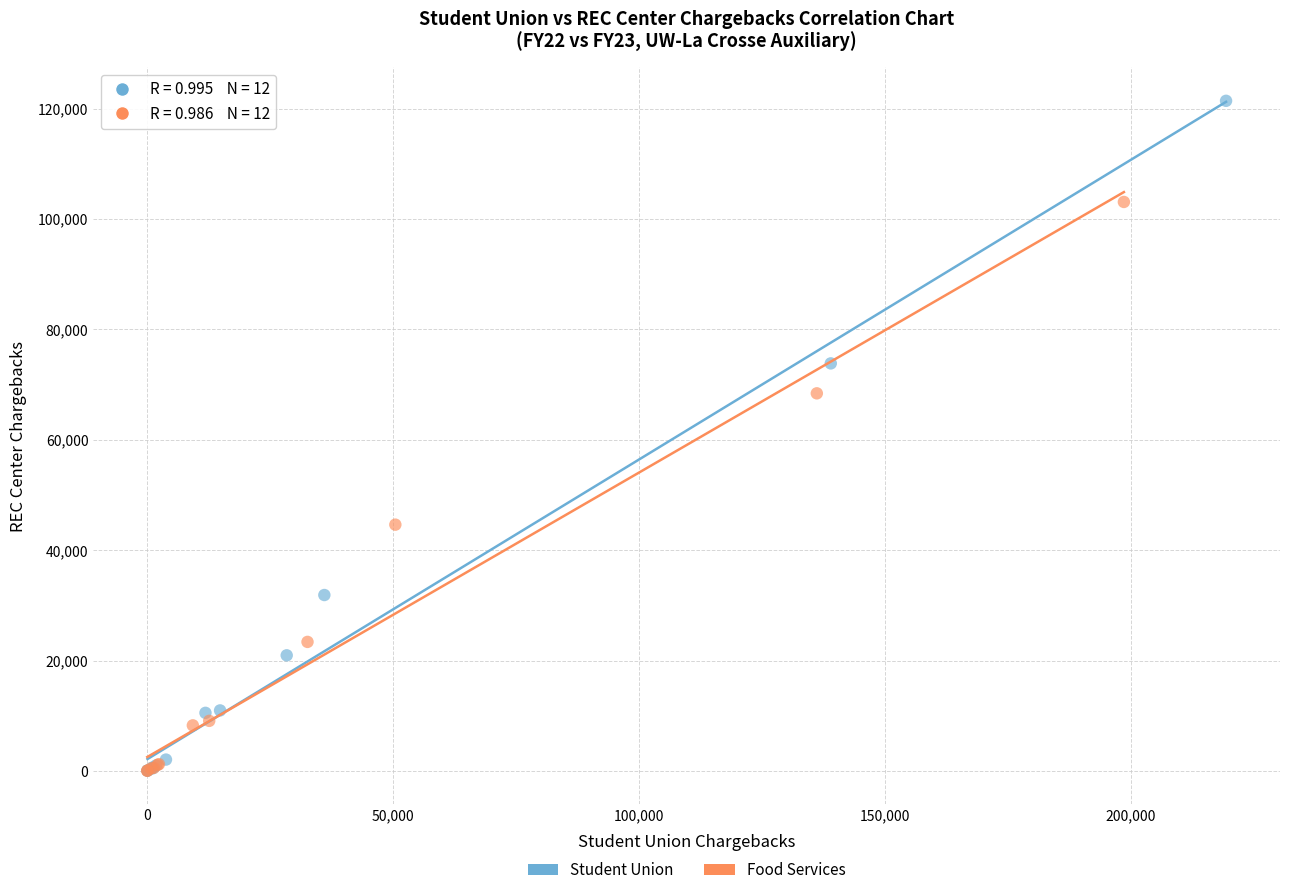

Which series reaches the maximum Y coordinate?

Student Union